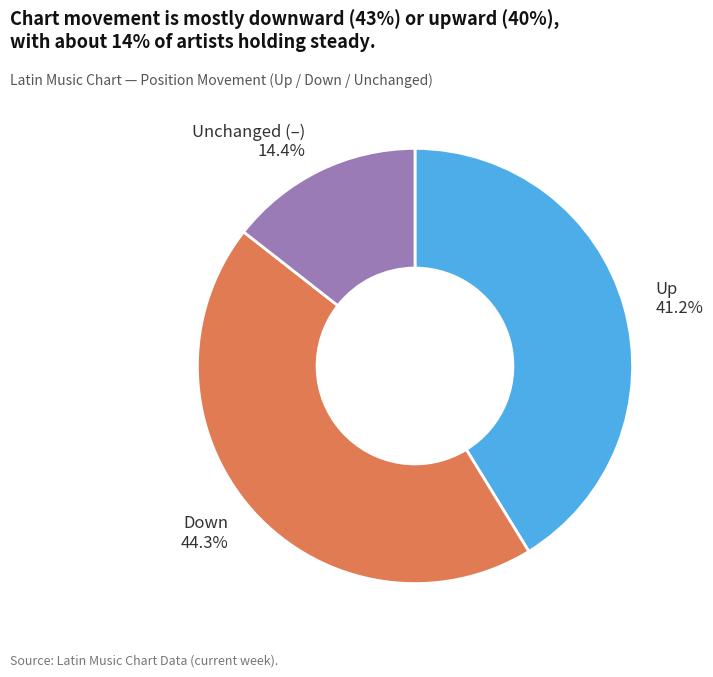

Is there any slice that represents more than half of the pie?

No